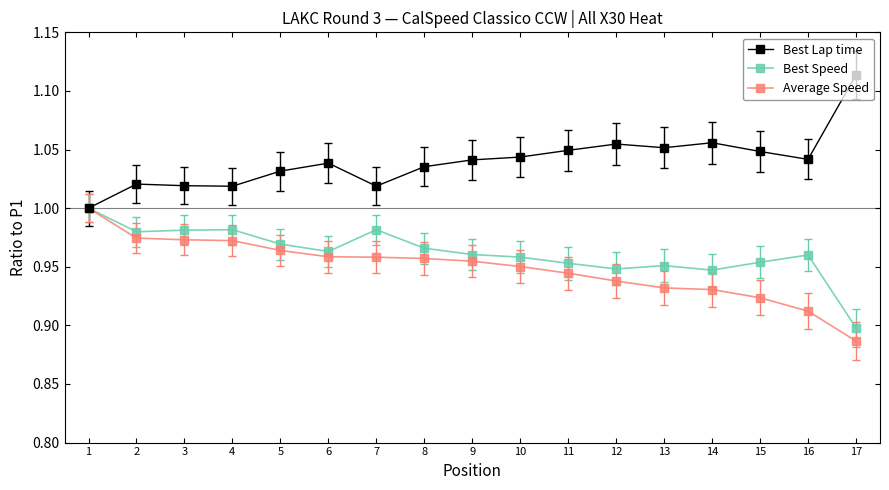

At which label is Best Speed closest to 0?

17